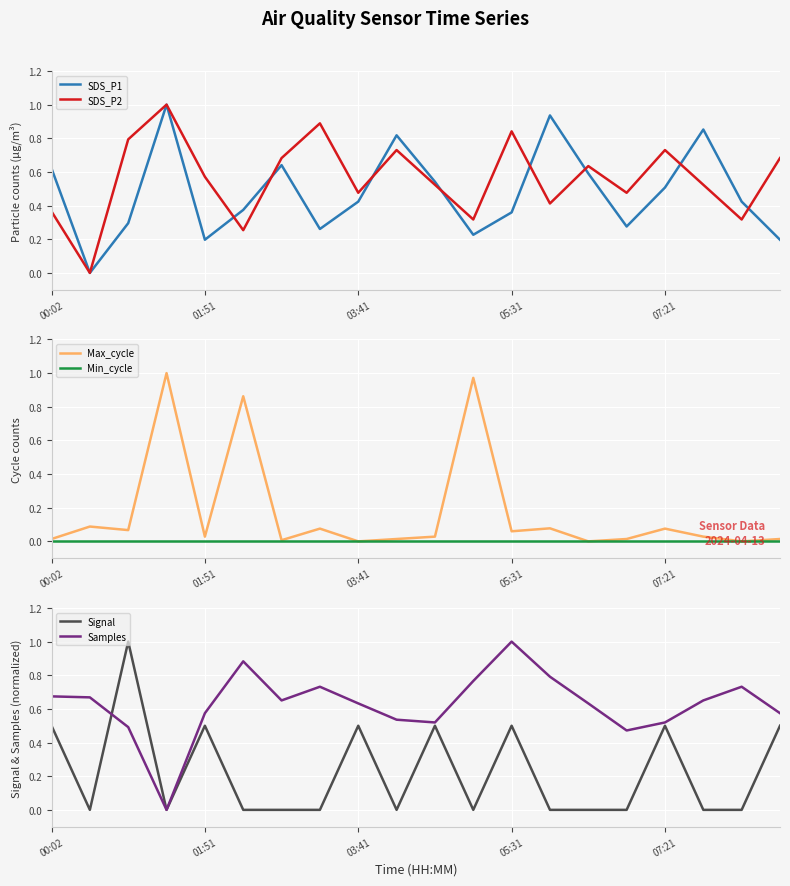

Is it true that SDS_P1 equals 0.2 at 00:02?

False